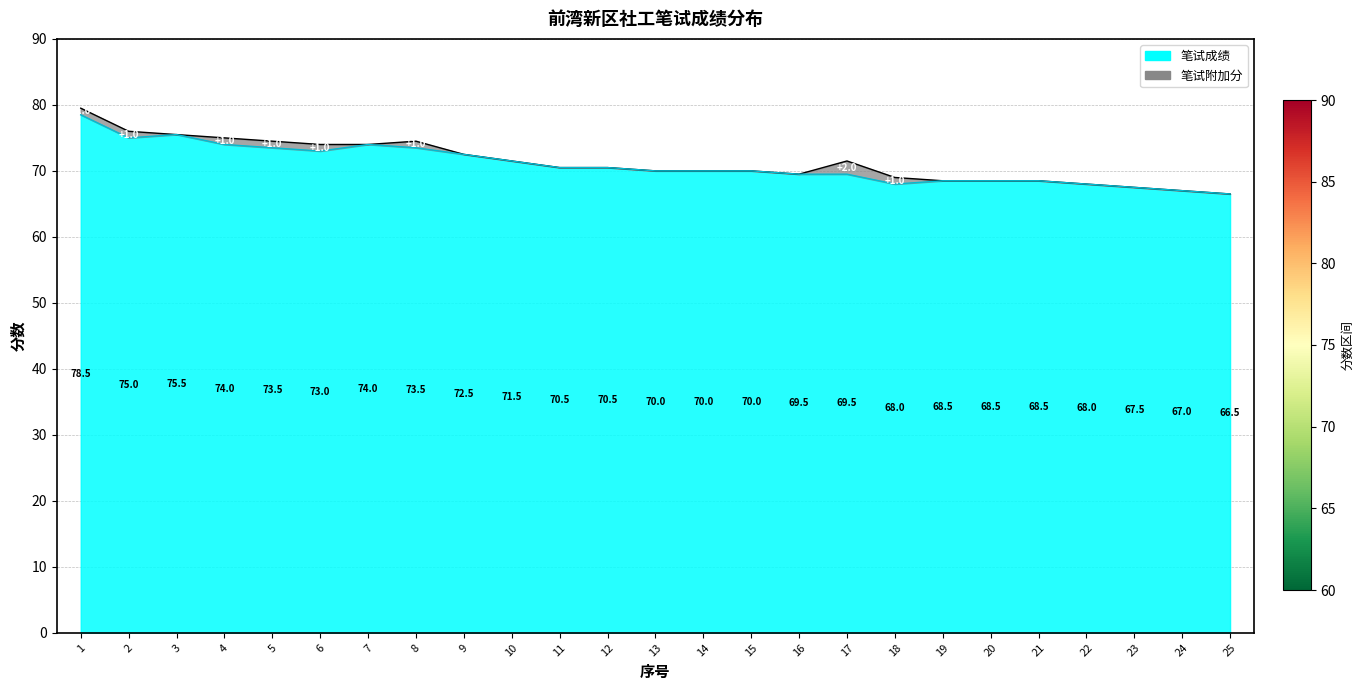

Reading left to right, list all the values displayed in this chart.

78.5	75.0	75.5	74.0	73.5	73.0	74.0	73.5	72.5	71.5	70.5	70.5	70.0	70.0	70.0	69.5	69.5	68.0	68.5	68.5	68.5	68.0	67.5	67.0	66.5